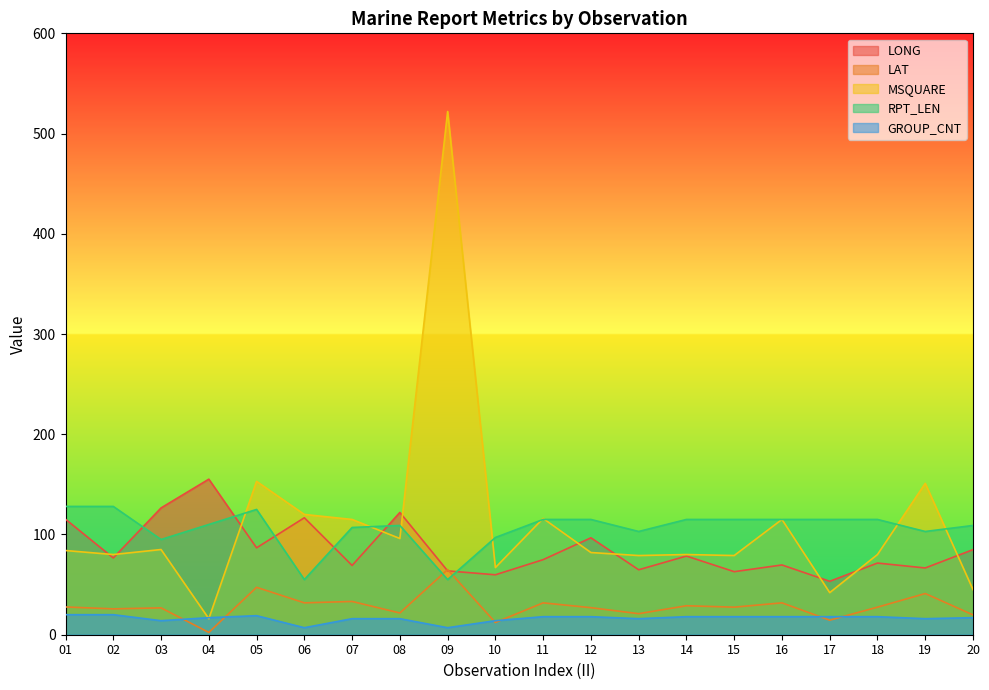

How many interior local peaks does the LAT series have?

8